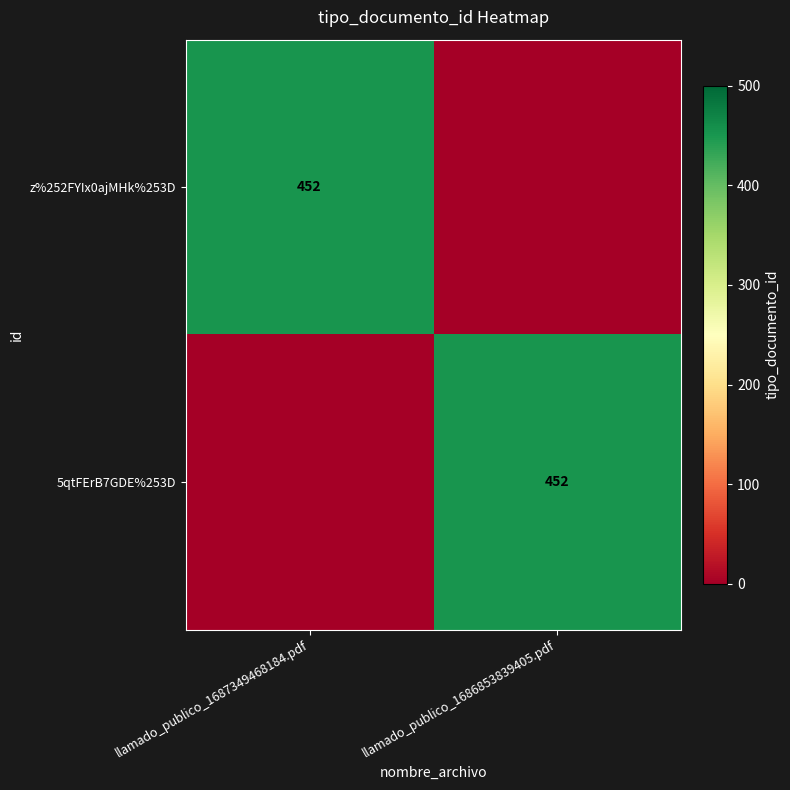

The value of 5qtFErB7GDE%253D at llamado_publico_1686853839405.pdf is 750. True or false?

False